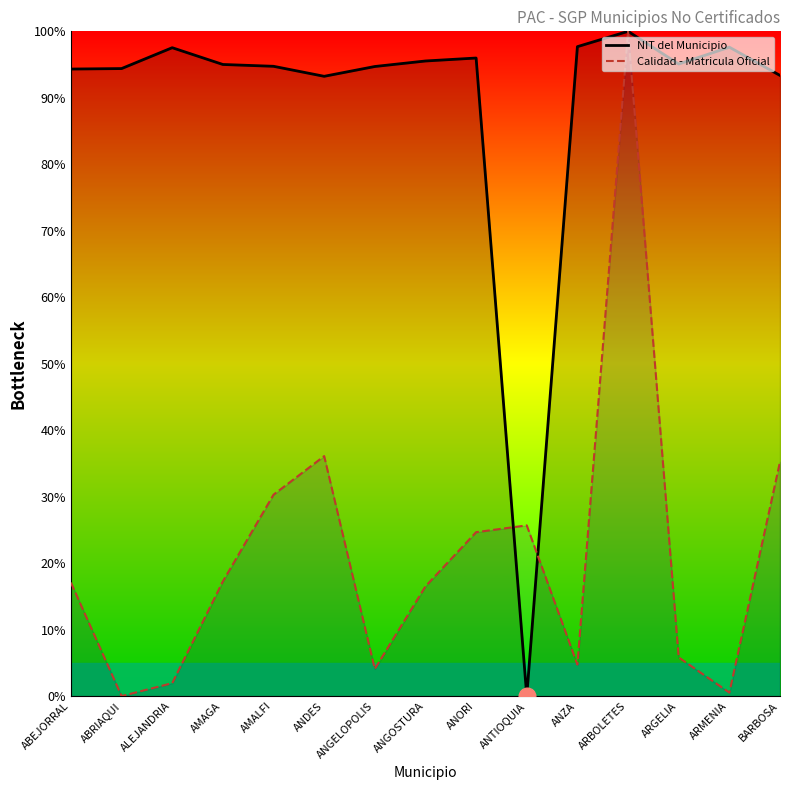

At how many categories does at least one series exceed 49?

14